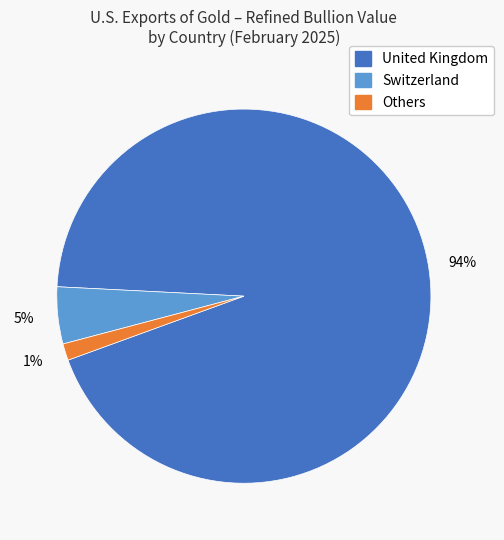

To the nearest percent, what is the average slice percentage?

33%